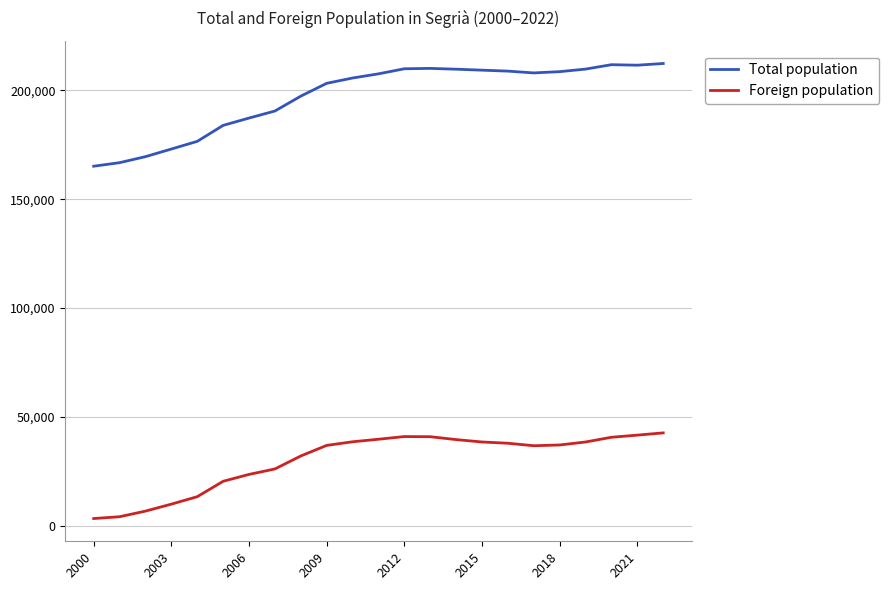

Which series has the largest range (max minus min)?

Total population